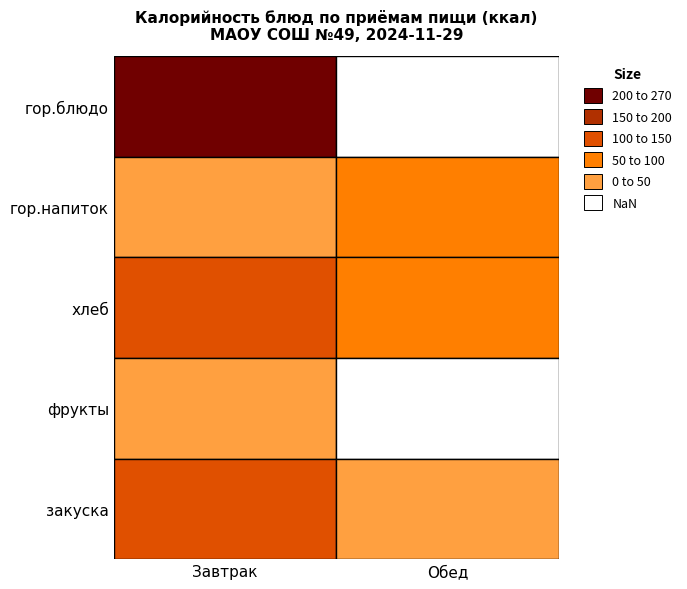

Which series changed the most between гор.блюдо and закуска?

Завтрак